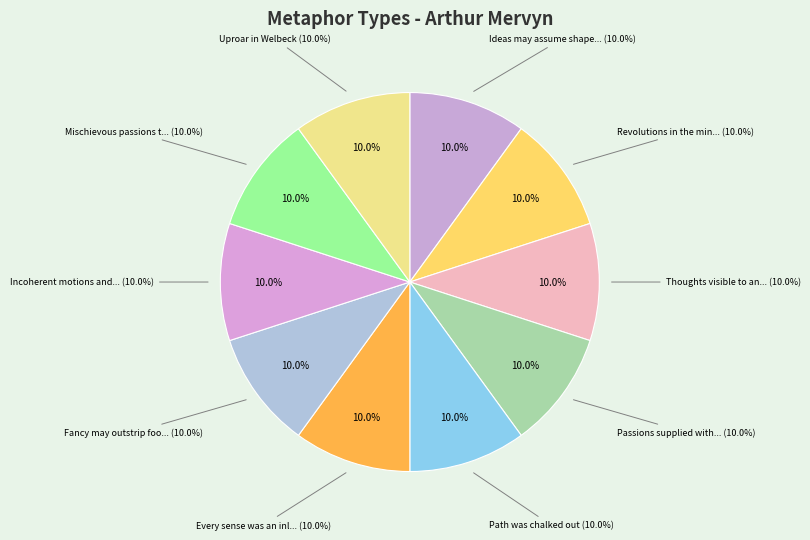

What is the ratio of the value at Revolutions in the mind to the value at Mischievous passions too deep?

1.0